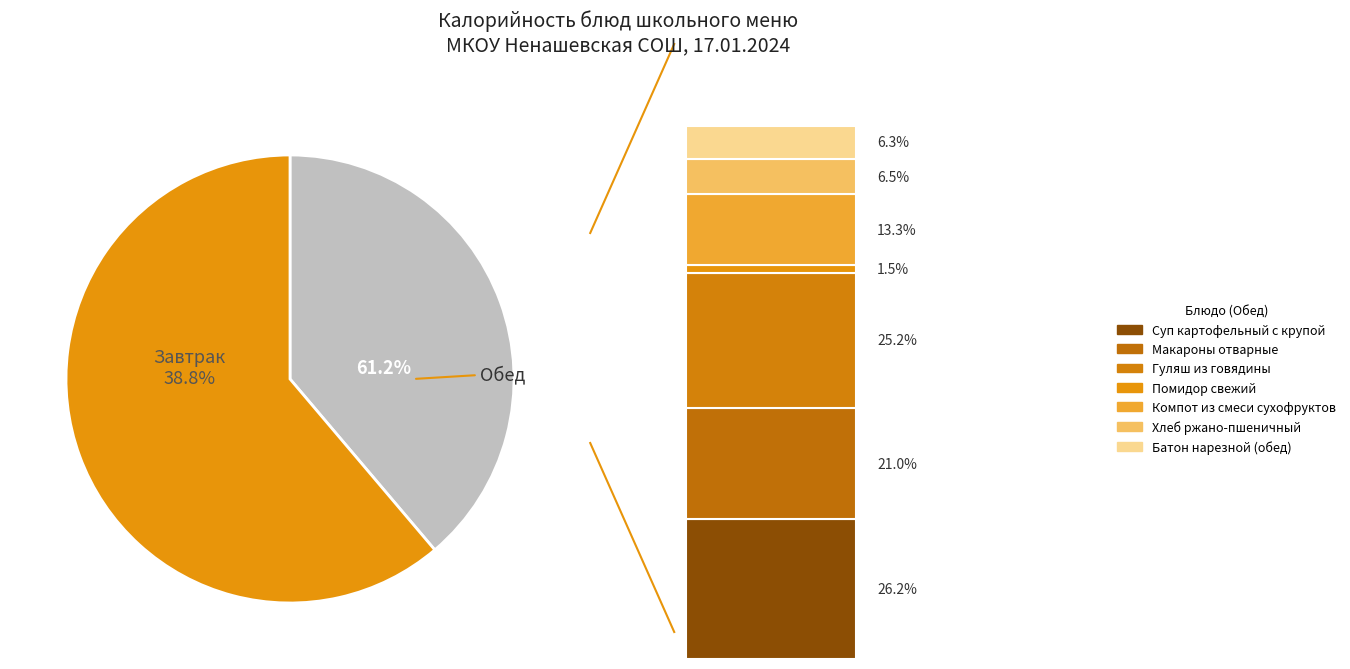

To the nearest percent, what portion does Помидор свежий represent?

1%